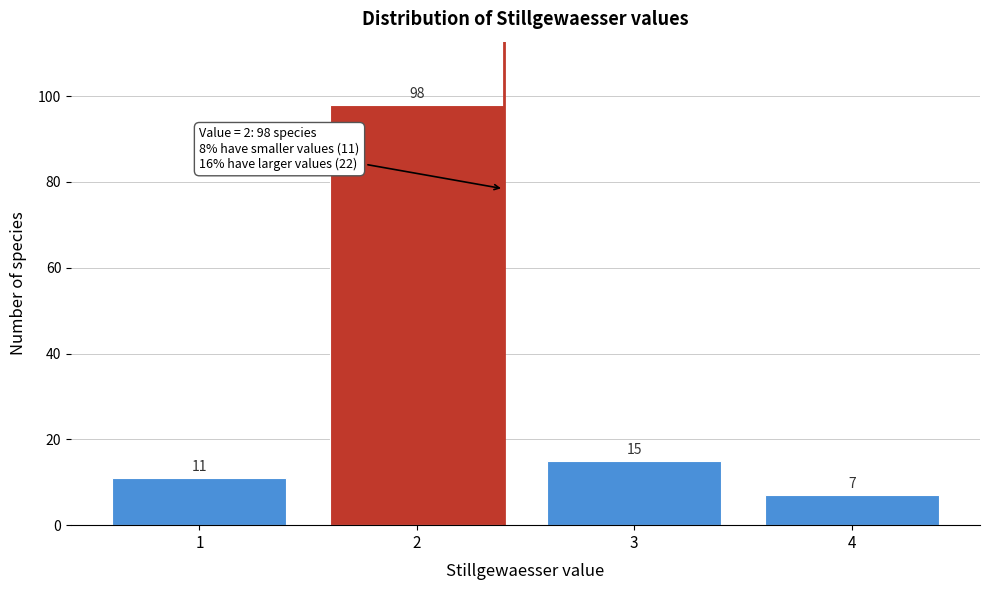

Reading right to left, what are all the values shown in this chart?

4=7	3=15	2=98	1=11